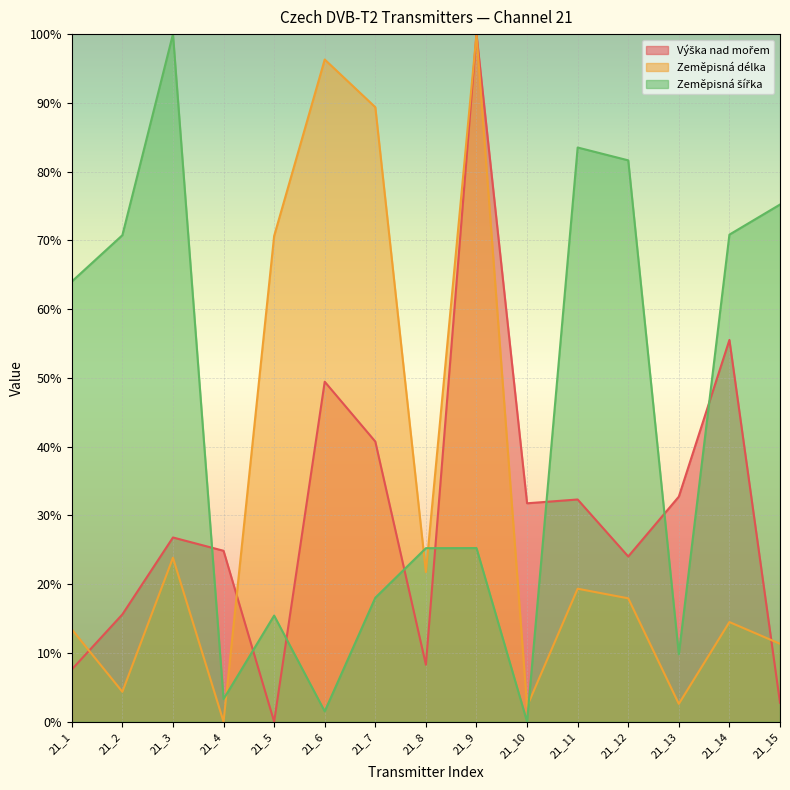

Reading left to right, transcribe all the data shown in this chart.

Výška nad mořem (line): 21_1=7.6	21_2=15.6	21_3=26.8	21_4=24.9	21_5=0.0	21_6=49.4	21_7=40.7	21_8=8.3	21_9=100.0	21_10=31.8	21_11=32.3	21_12=24.0	21_13=32.7	21_14=55.5	21_15=2.8
Zeměpisná délka (line): 21_1=13.4	21_2=4.4	21_3=23.8	21_4=0.0	21_5=70.6	21_6=96.3	21_7=89.4	21_8=21.8	21_9=100.0	21_10=2.2	21_11=19.3	21_12=17.9	21_13=2.6	21_14=14.5	21_15=11.3
Zeměpisná šířka (line): 21_1=64.0	21_2=70.8	21_3=100.0	21_4=3.3	21_5=15.4	21_6=1.5	21_7=18.0	21_8=25.2	21_9=25.3	21_10=0.0	21_11=83.5	21_12=81.6	21_13=9.8	21_14=70.8	21_15=75.2